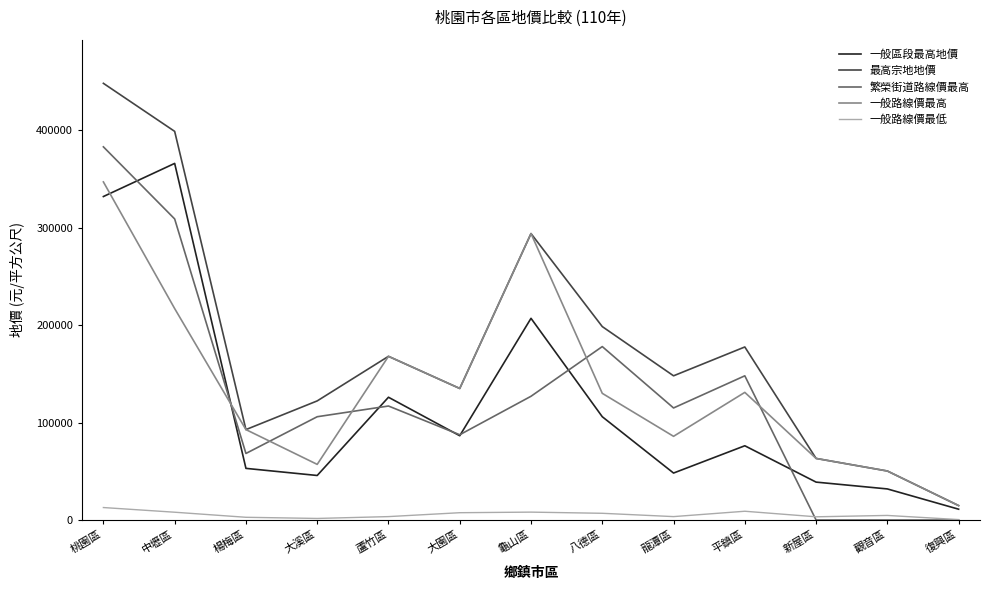

True or false: 一般路線價最高 and 一般區段最高地價 cross at least once.

True